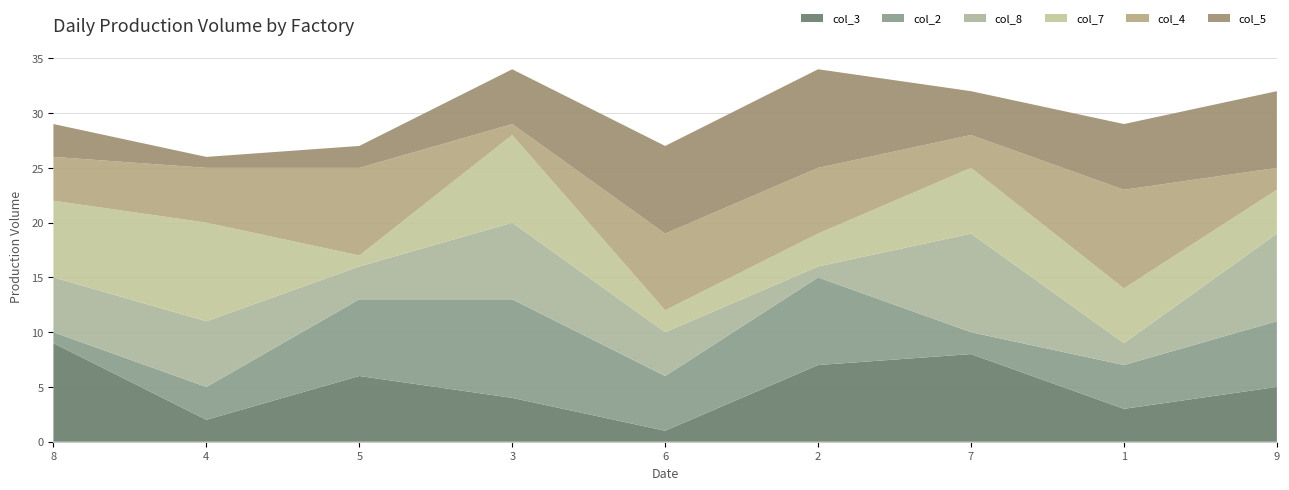

Reading left to right, what are all the values shown in this chart?

col_3: 8=9	4=2	5=6	3=4	6=1	2=7	7=8	1=3	9=5
col_2: 8=1	4=3	5=7	3=9	6=5	2=8	7=2	1=4	9=6
col_8: 8=5	4=6	5=3	3=7	6=4	2=1	7=9	1=2	9=8
col_7: 8=7	4=9	5=1	3=8	6=2	2=3	7=6	1=5	9=4
col_4: 8=4	4=5	5=8	3=1	6=7	2=6	7=3	1=9	9=2
col_5: 8=3	4=1	5=2	3=5	6=8	2=9	7=4	1=6	9=7